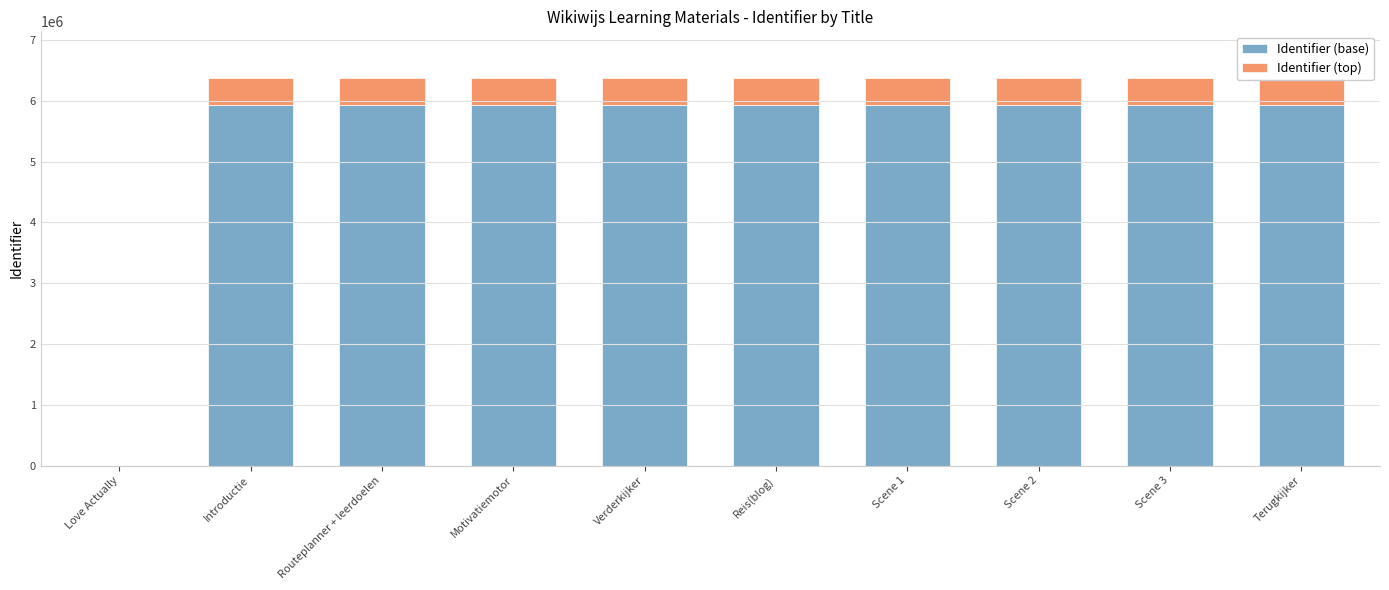

Which category has the lowest value across all series?

Love Actually